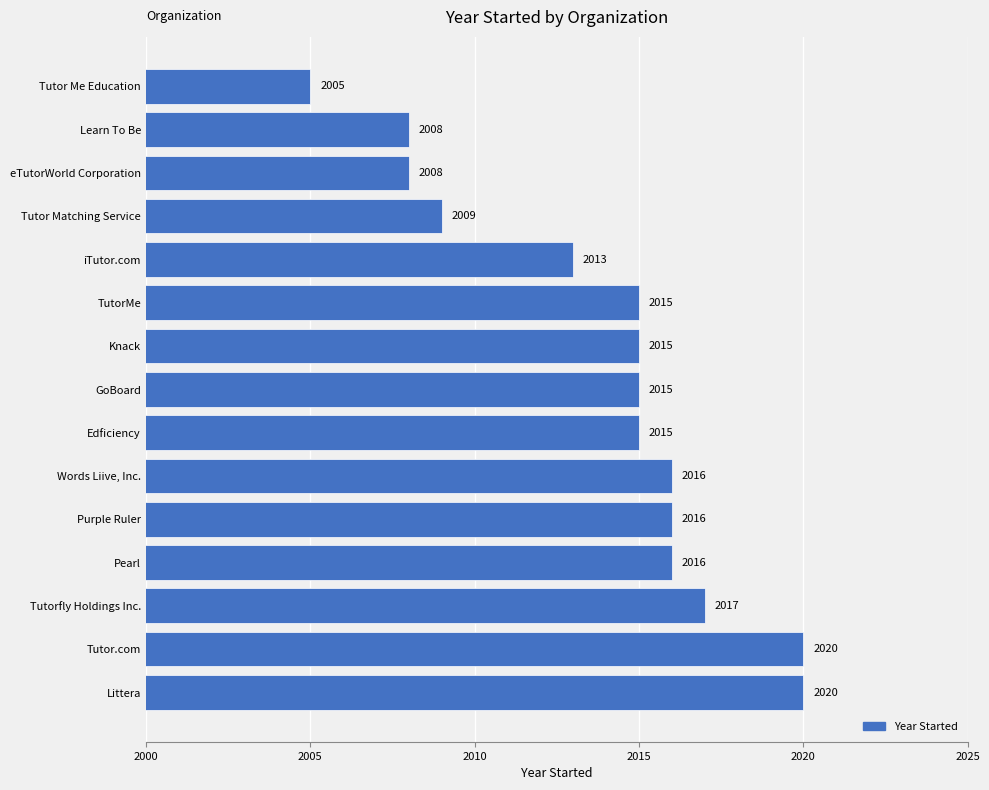

At which label is the value closest to 2012?

iTutor.com